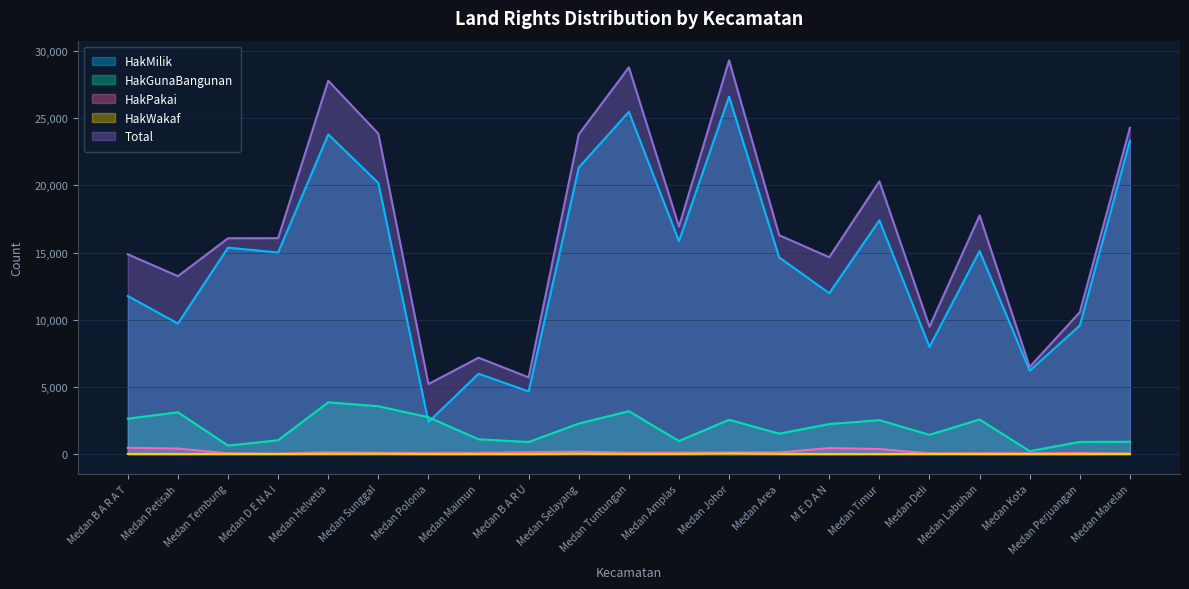

Reading left to right, transcribe all the data shown in this chart.

HakMilik: 11760	9719	15366	15005	23798	20179	2381	5979	4664	21327	25477	15852	26605	14640	11974	17401	7982	15118	6205	9569	23324
HakGunaBangunan: 2634	3110	634	1029	3853	3558	2744	1099	899	2272	3193	969	2553	1518	2234	2522	1434	2573	217	906	914
HakPakai: 466	411	54	31	127	94	84	94	144	179	104	106	116	120	444	374	54	70	63	84	36
HakWakaf: 11	4	11	6	15	19	3	3	2	22	11	11	33	12	1	5	10	5	1	3	10
Total: 14871	13244	16065	16071	27793	23850	5212	7175	5709	23800	28785	16938	29307	16290	14653	20302	9480	17766	6486	10562	24284